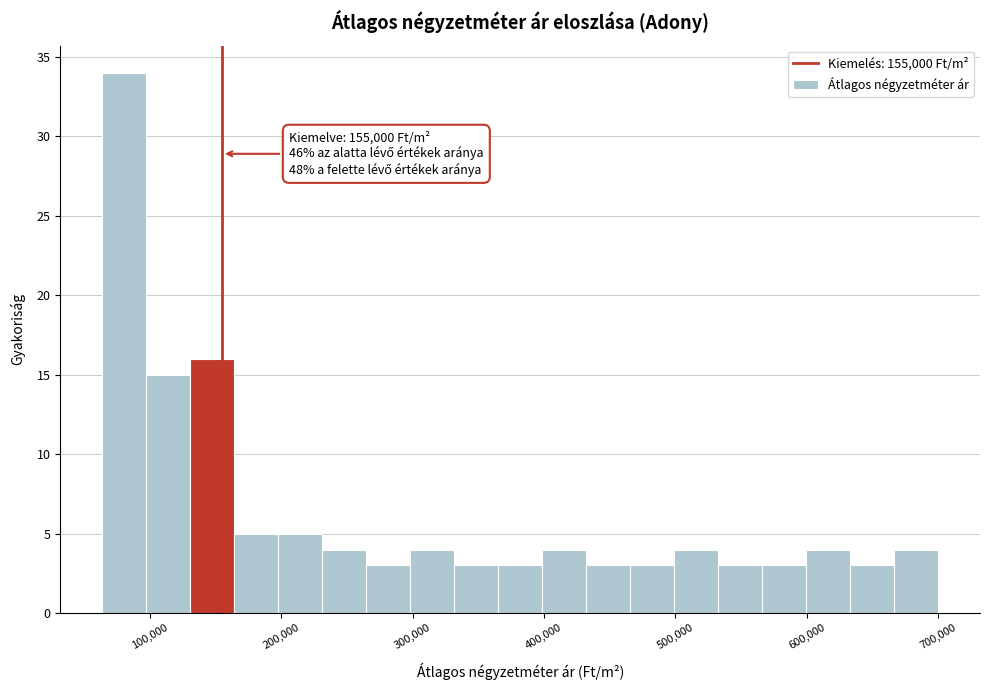

Read against the x-axis, roughly where is the centre of the tallest bar?

80000